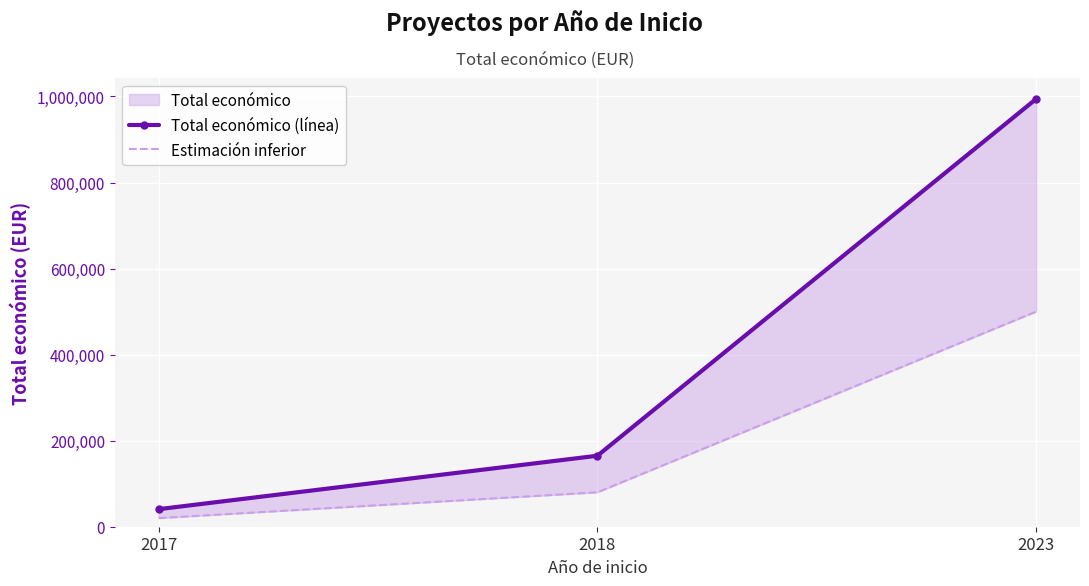

How many values in the Estimación inferior series are below 80000?

1